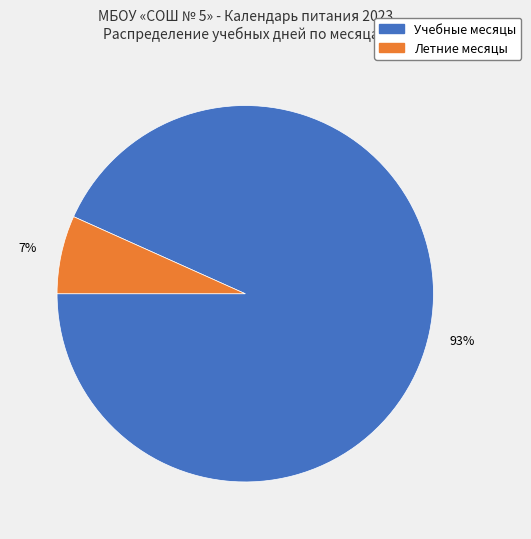

Does any single category account for the majority?

Yes